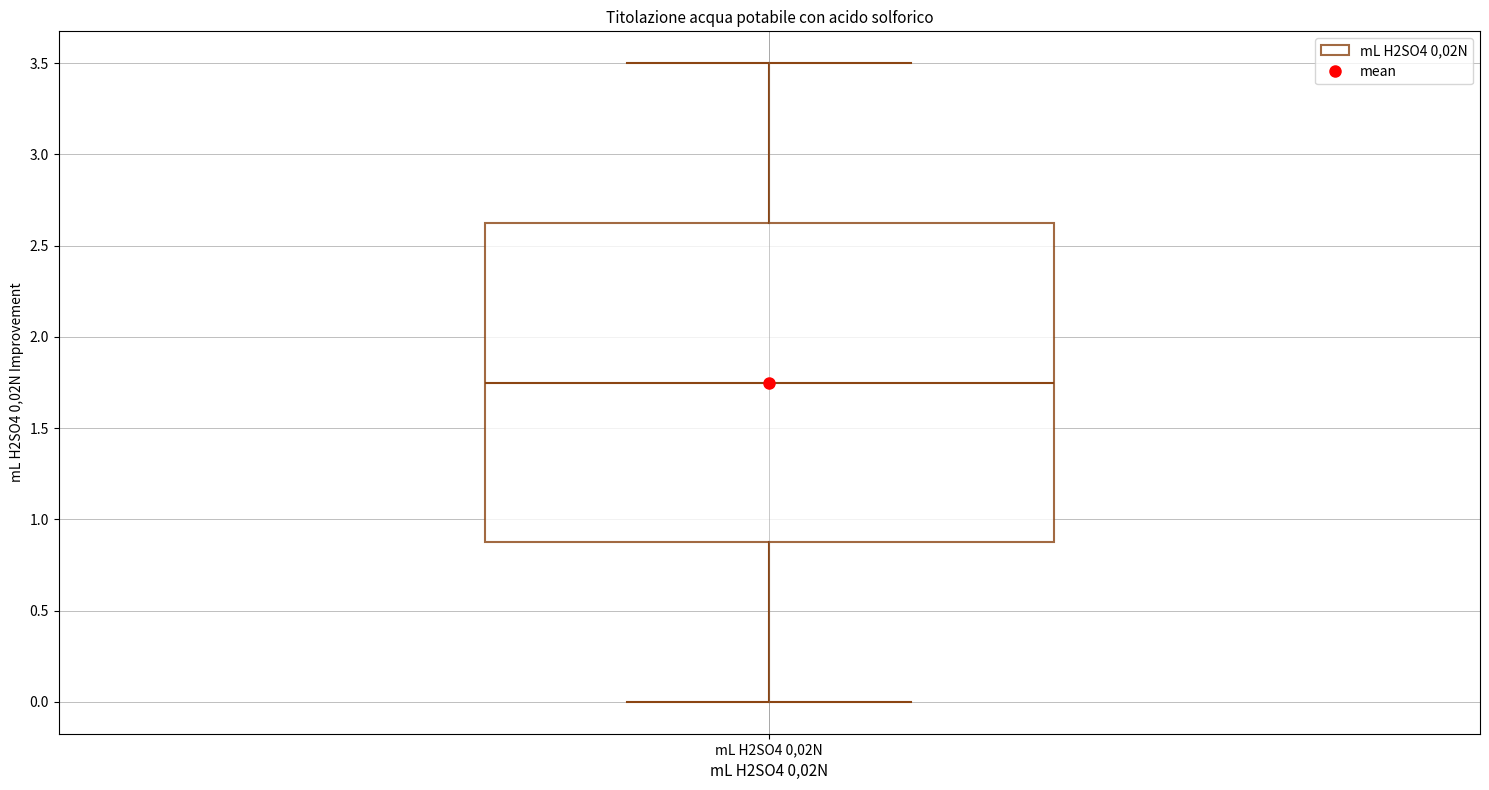

Read this box plot against the y-axis: the position of the median line, the range covered by the box, and the ends of both whiskers. The values are not printed on the chart, so give them approximately, as read against the axis.

median 1.75, box 0.90 to 2.65, whiskers 0.00 to 3.50